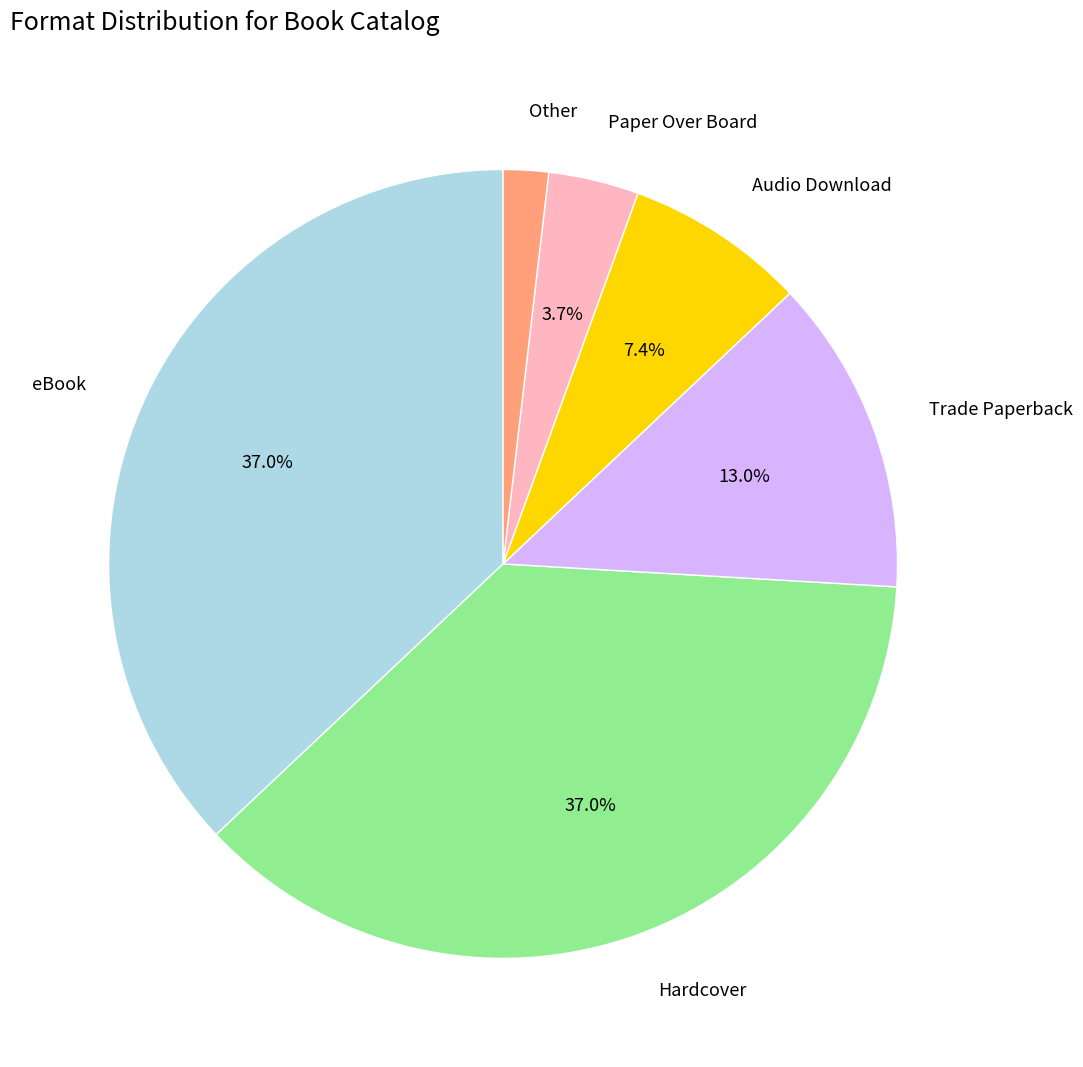

Between Hardcover and Trade Paperback, which is larger?

Hardcover